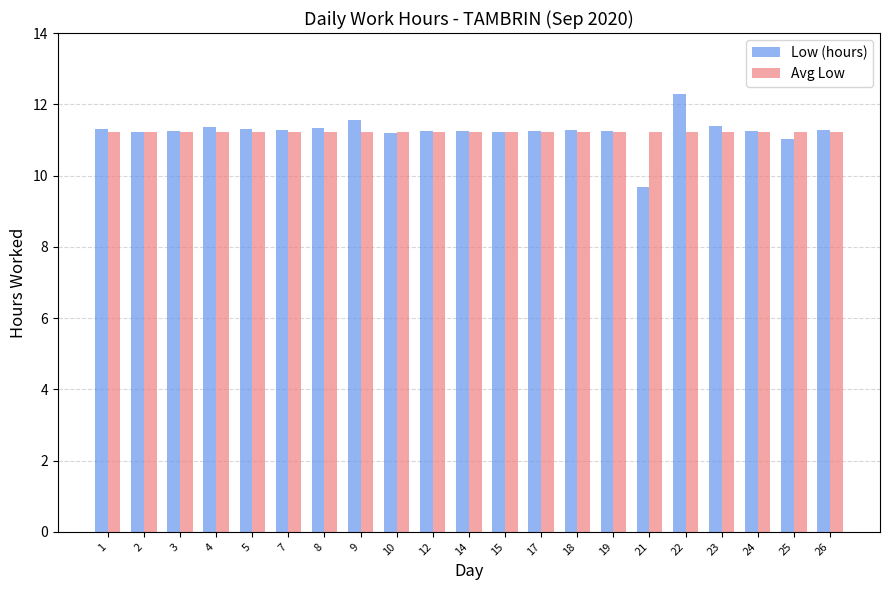

At which category is the sum across all series the highest?

22